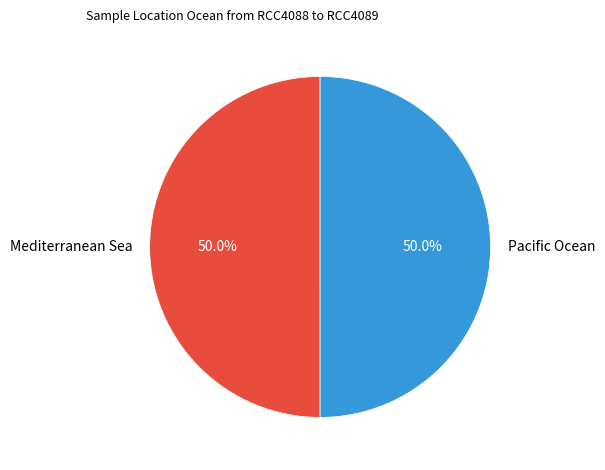

To the nearest percent, what is the combined percentage of Pacific Ocean and Mediterranean Sea?

100%